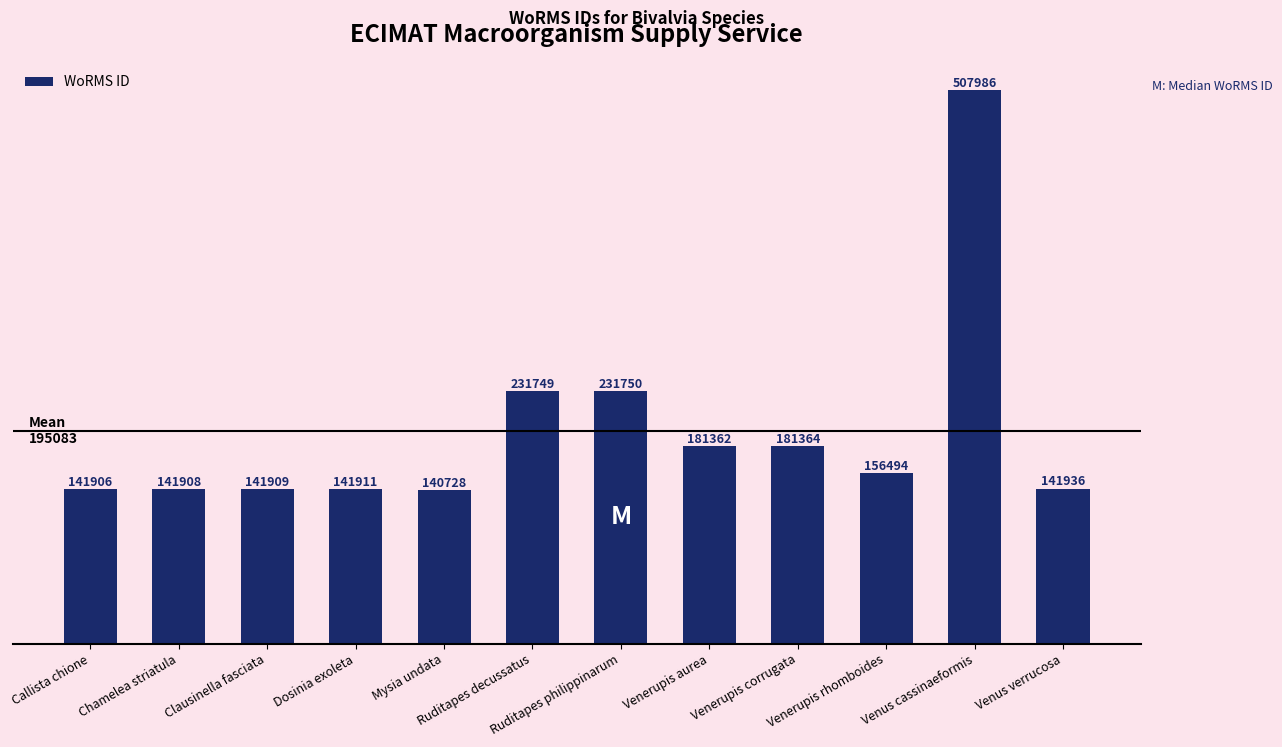

Rank the categories by value from lowest to highest.

Mysia undata, Callista chione, Chamelea striatula, Clausinella fasciata, Dosinia exoleta, Venus verrucosa, Venerupis rhomboides, Venerupis aurea, Venerupis corrugata, Ruditapes decussatus, Ruditapes philippinarum, Venus cassinaeformis